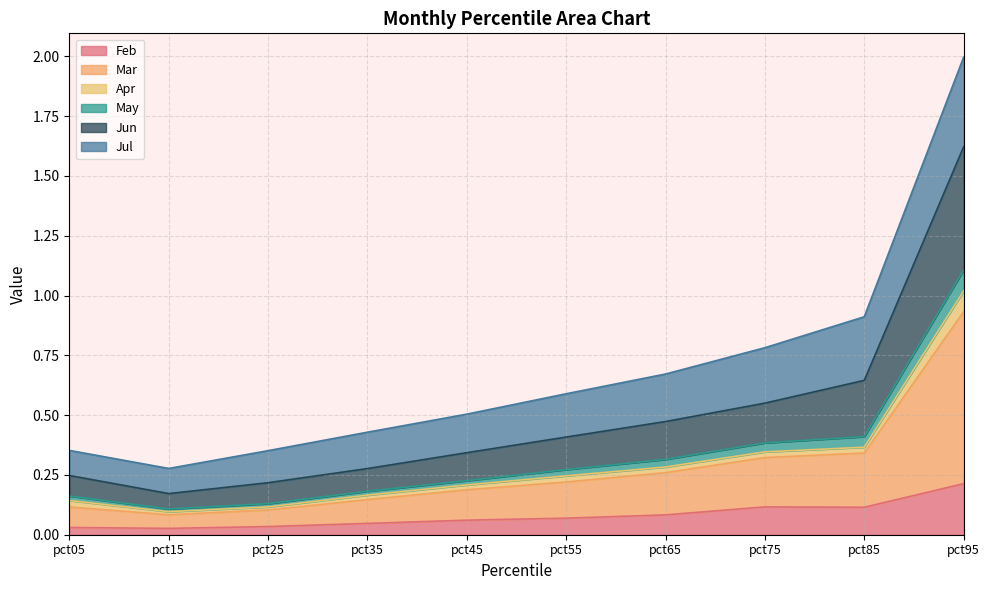

At which category is the sum across all series the highest?

pct95